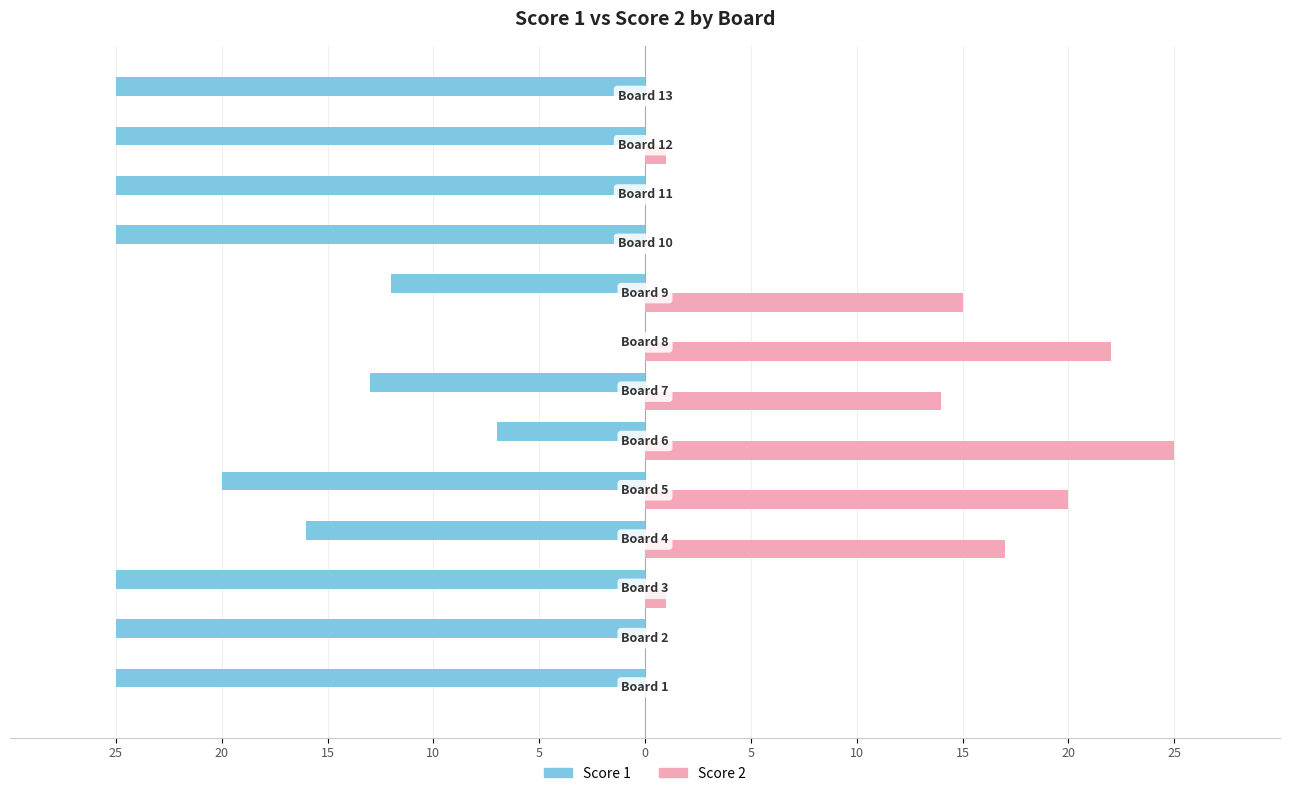

What are all the series names shown in the legend?

Score 1, Score 2